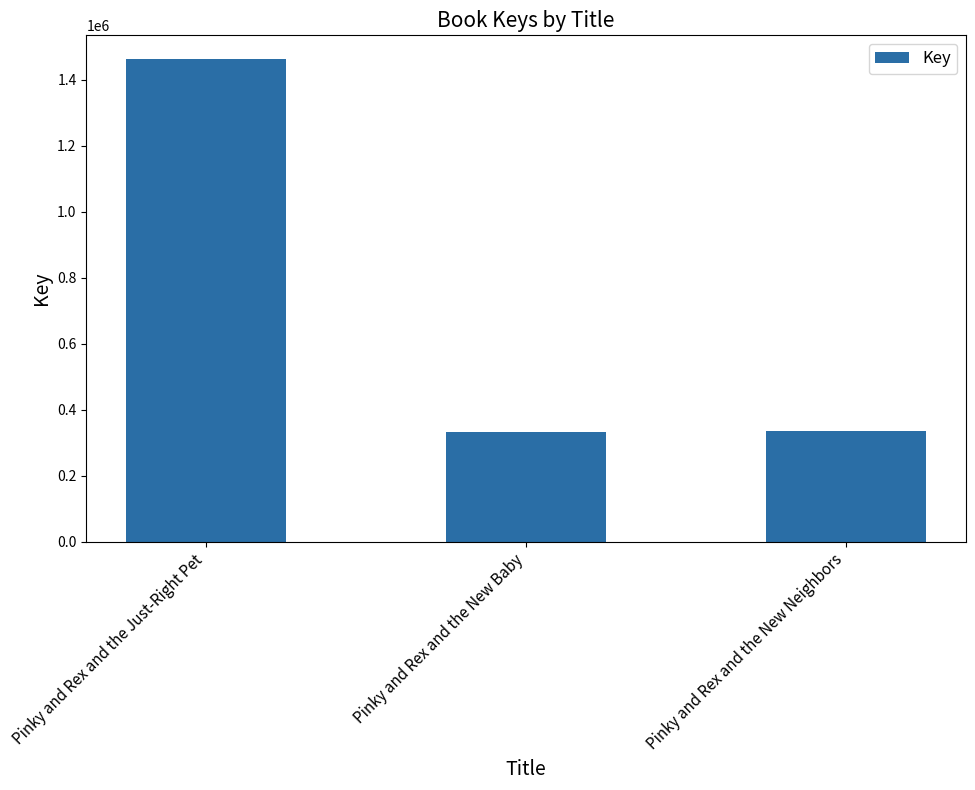

How many bars are there in total?

3